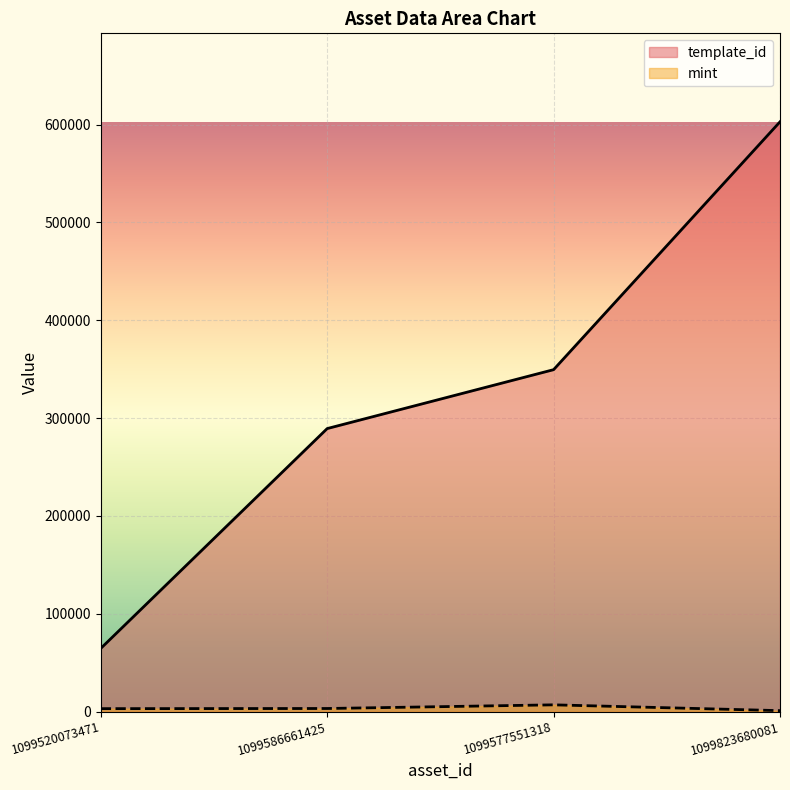

Between 1099823680081 and 1099586661425, which is larger?

1099823680081